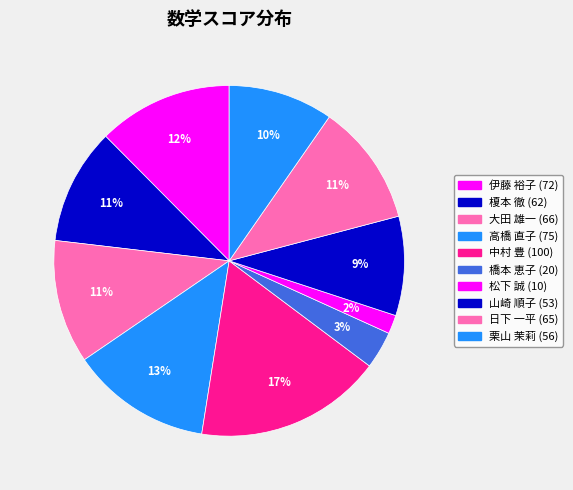

Rank the categories by value from lowest to highest.

7, 6, 8, 10, 2, 9, 3, 1, 4, 5